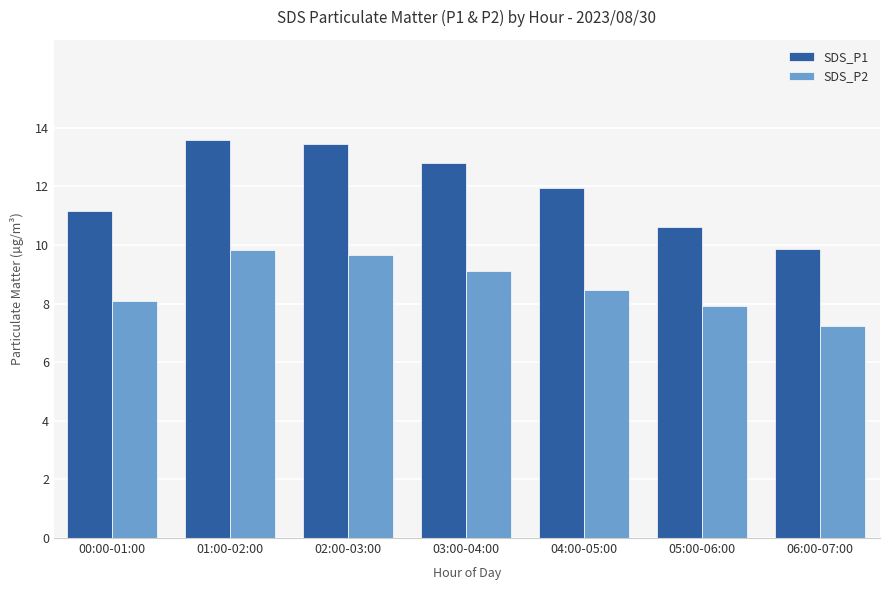

What is the label of the 5th bar from the left?

04:00-05:00